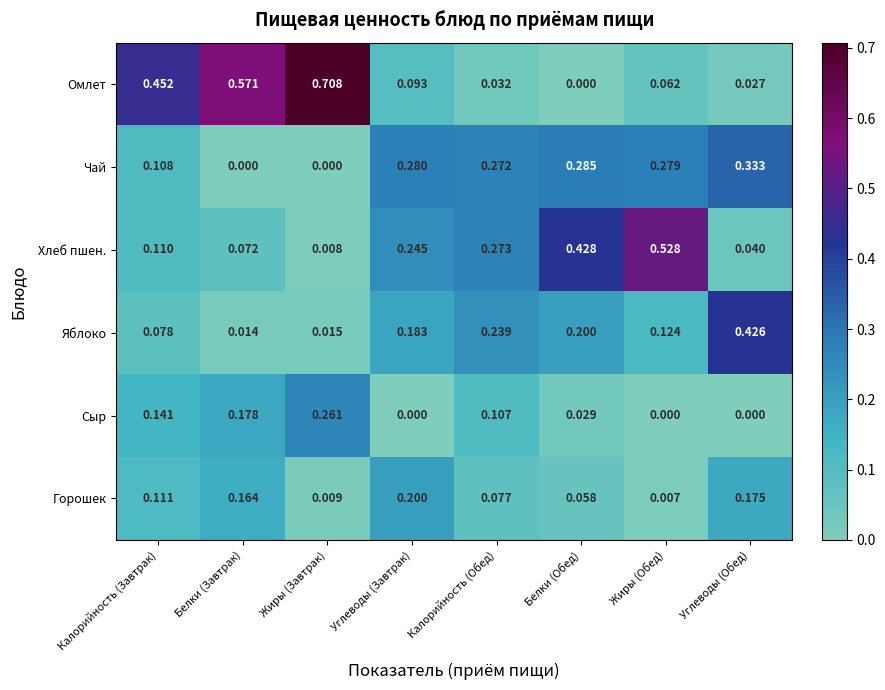

List the labels in order of Хлеб пшен. value, smallest first.

Жиры (Завтрак), Углеводы (Обед), Белки (Завтрак), Калорийность (Завтрак), Углеводы (Завтрак), Калорийность (Обед), Белки (Обед), Жиры (Обед)